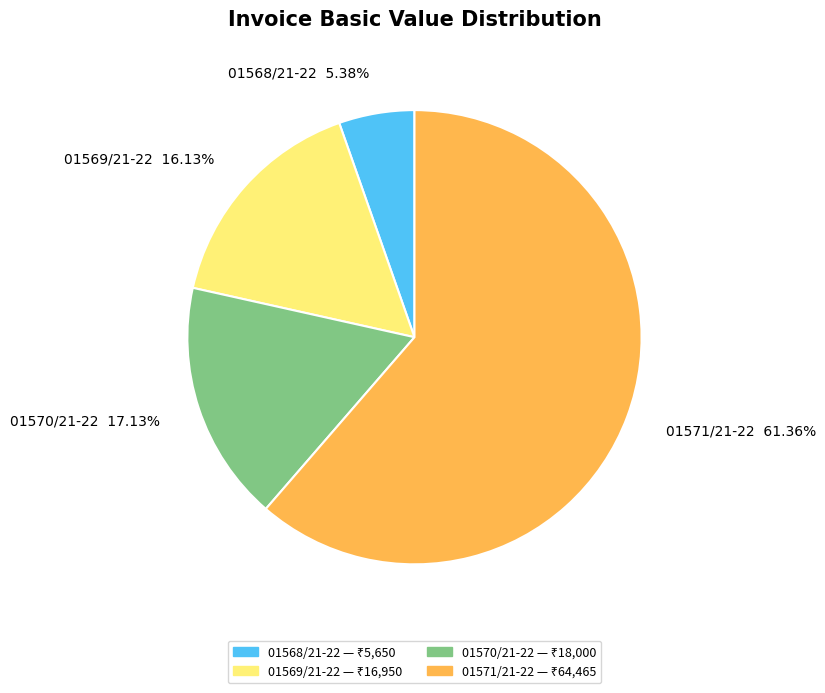

To the nearest percent, what is the difference between the largest and smallest slice percentages?

56%